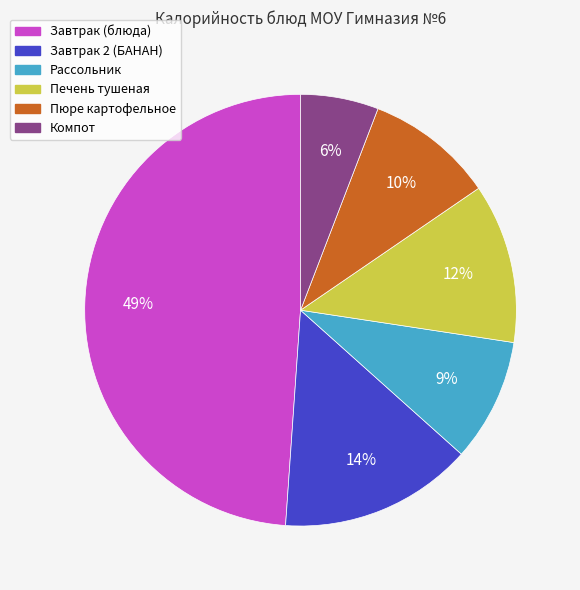

What percentage is the Завтрак (блюда) slice, to the nearest percent?

49%